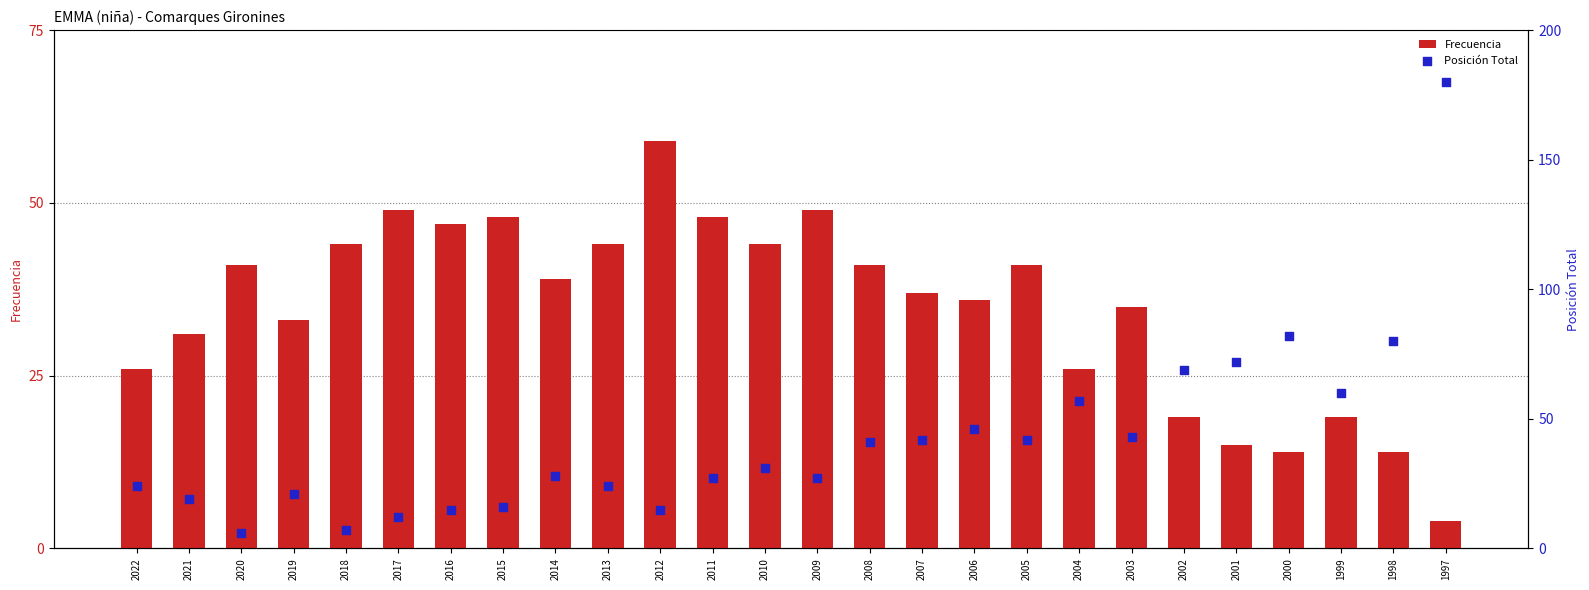

Which series has the largest total across all categories?

Posición Total